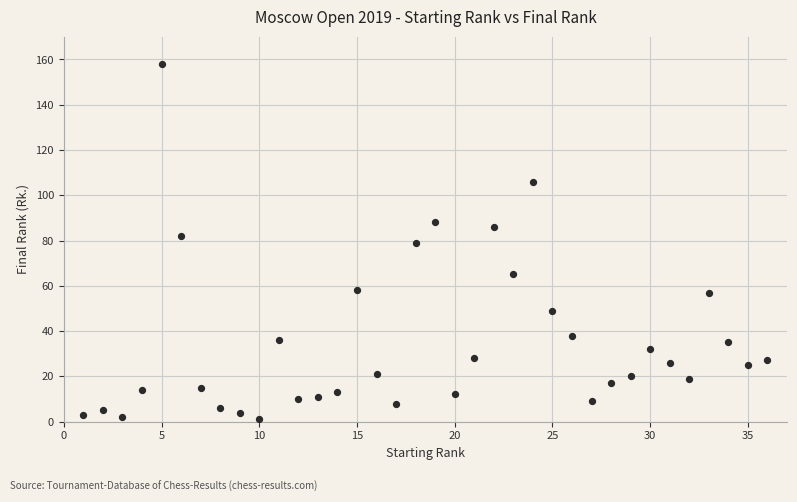

What is the range of Y values (max minus min)?

157